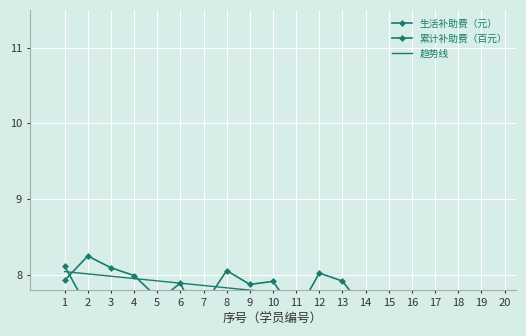

True or false: 趋势线 has more than 0 interior local peaks.

False